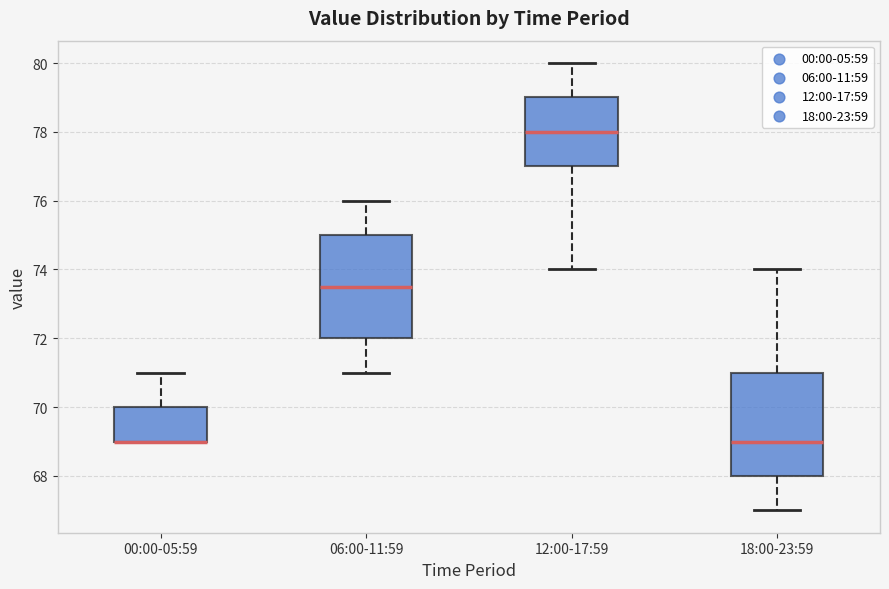

Reading left to right, transcribe this box plot: for each box, give where its median line is, the range the box spans, and where its two whiskers end, as read against the y-axis. The values are not printed on the chart, so give them approximately, as read against the axis.

00:00-05:59: median 69.0 (drawn on the box's lower edge), box 69.0 to 70.0, whiskers 69.0 to 71.0
06:00-11:59: median 73.6, box 72.0 to 75.0, whiskers 71.0 to 76.0
12:00-17:59: median 78.0, box 77.0 to 79.0, whiskers 74.0 to 80.0
18:00-23:59: median 69.0, box 68.0 to 71.0, whiskers 67.0 to 74.0